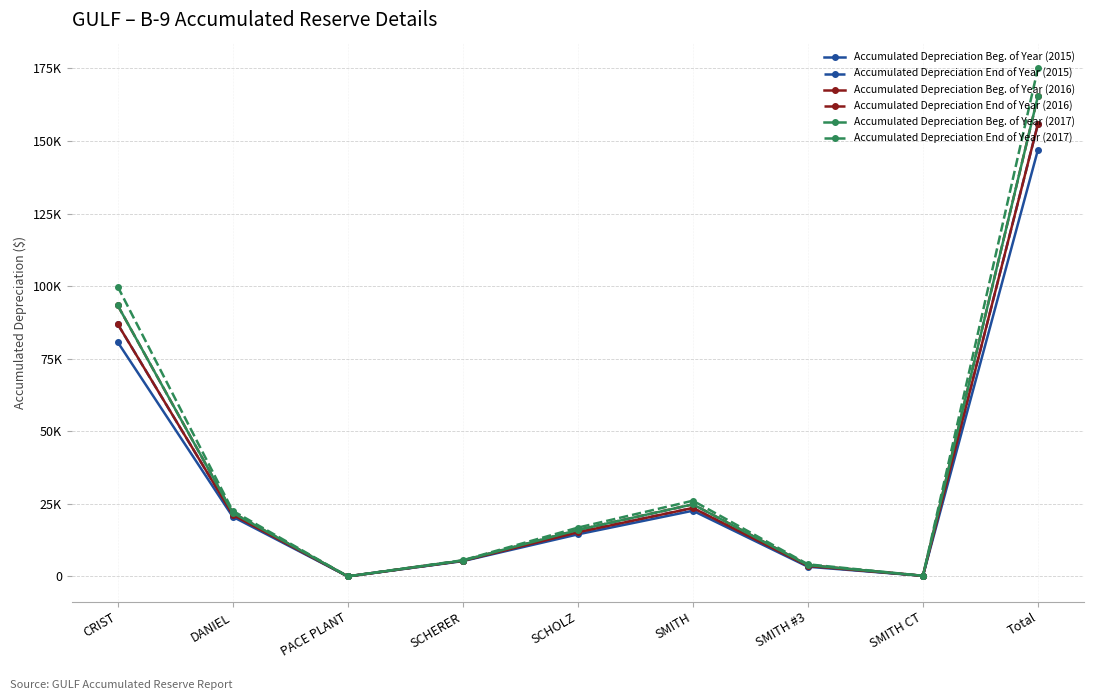

Which series has the largest total across all categories?

Accumulated Depreciation End of Year (2017)